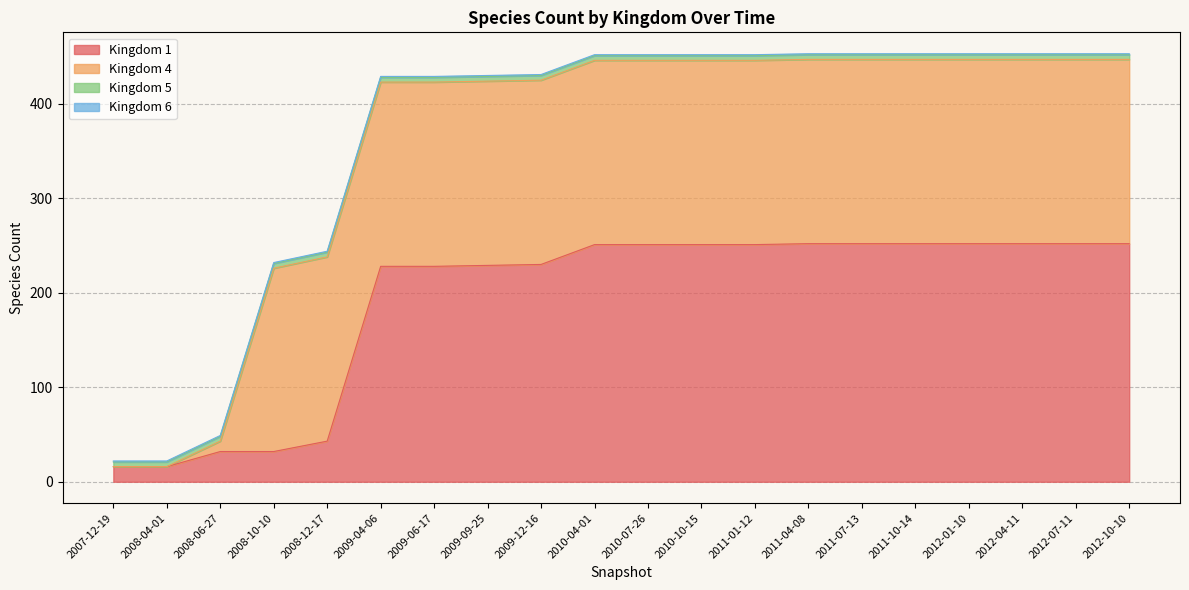

How many lines are shown in the chart?

4